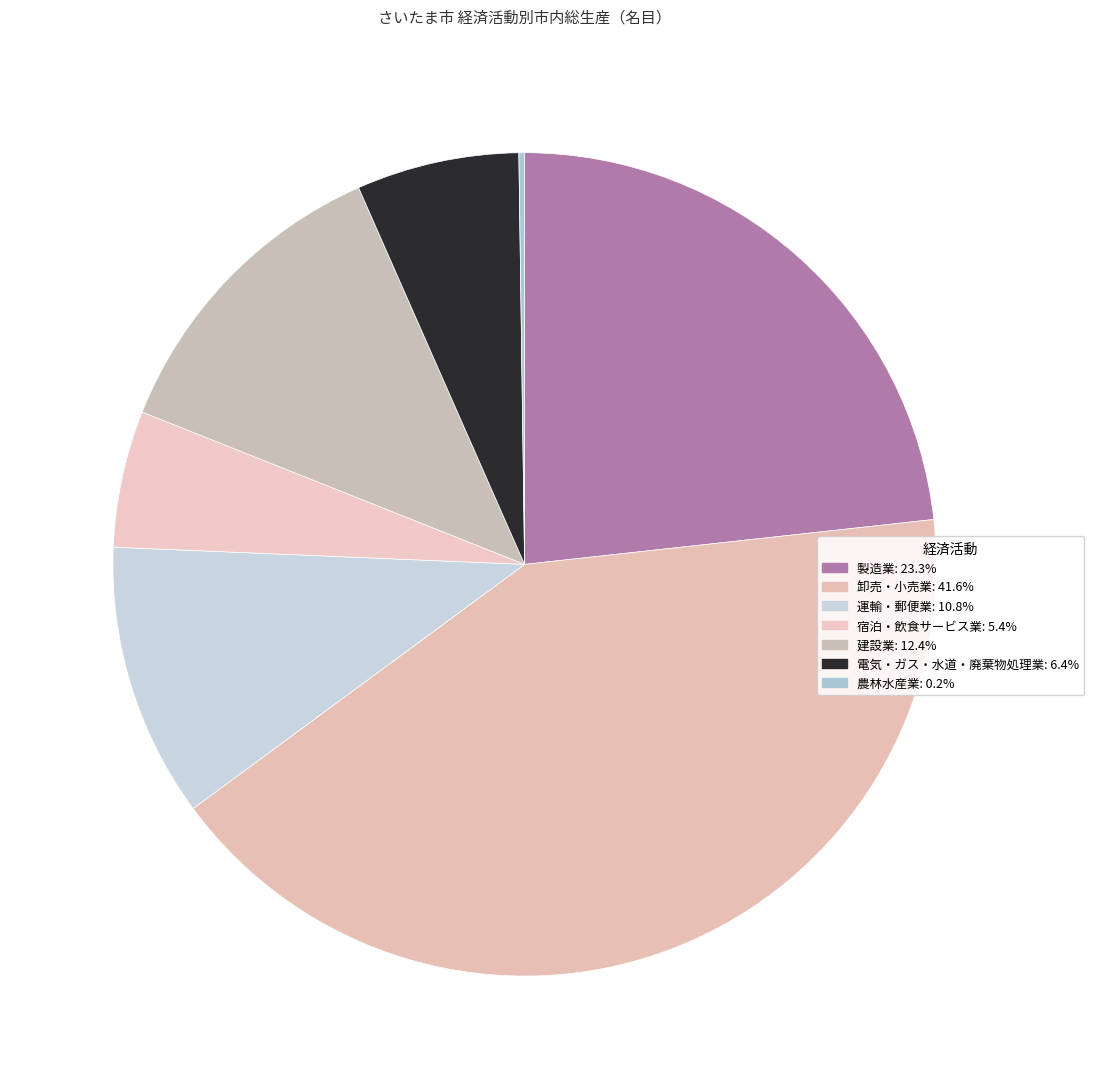

How many slices are in this pie chart?

7